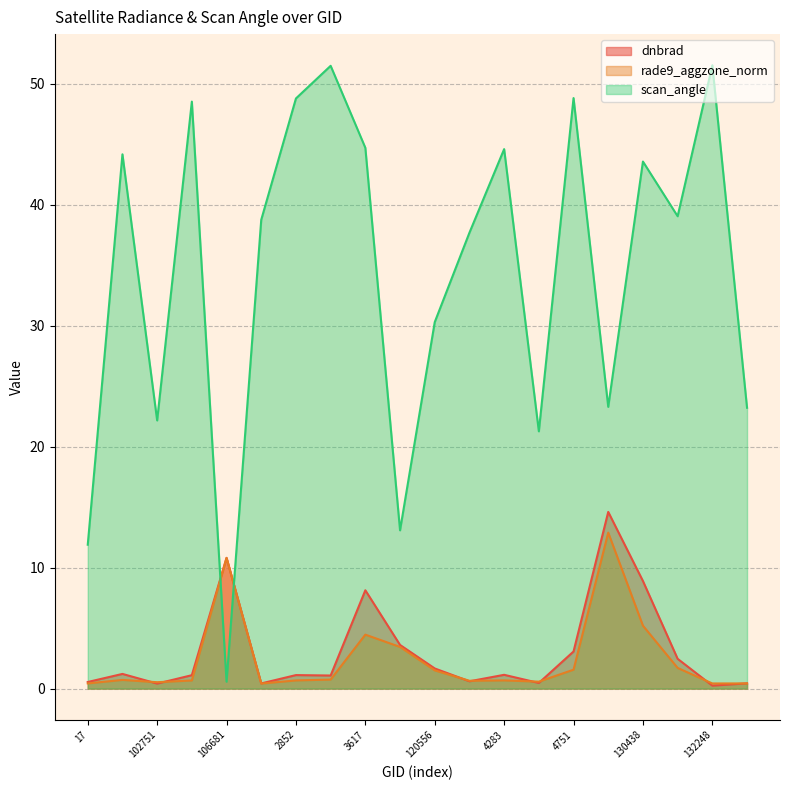

How many lines are shown in the chart?

3